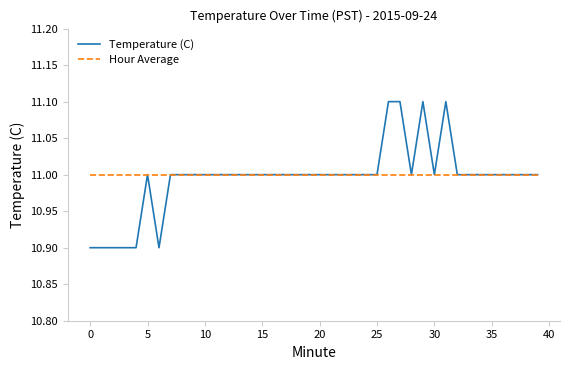

Rank the series by their maximum value, from highest to lowest.

Temperature (C), Hour Average